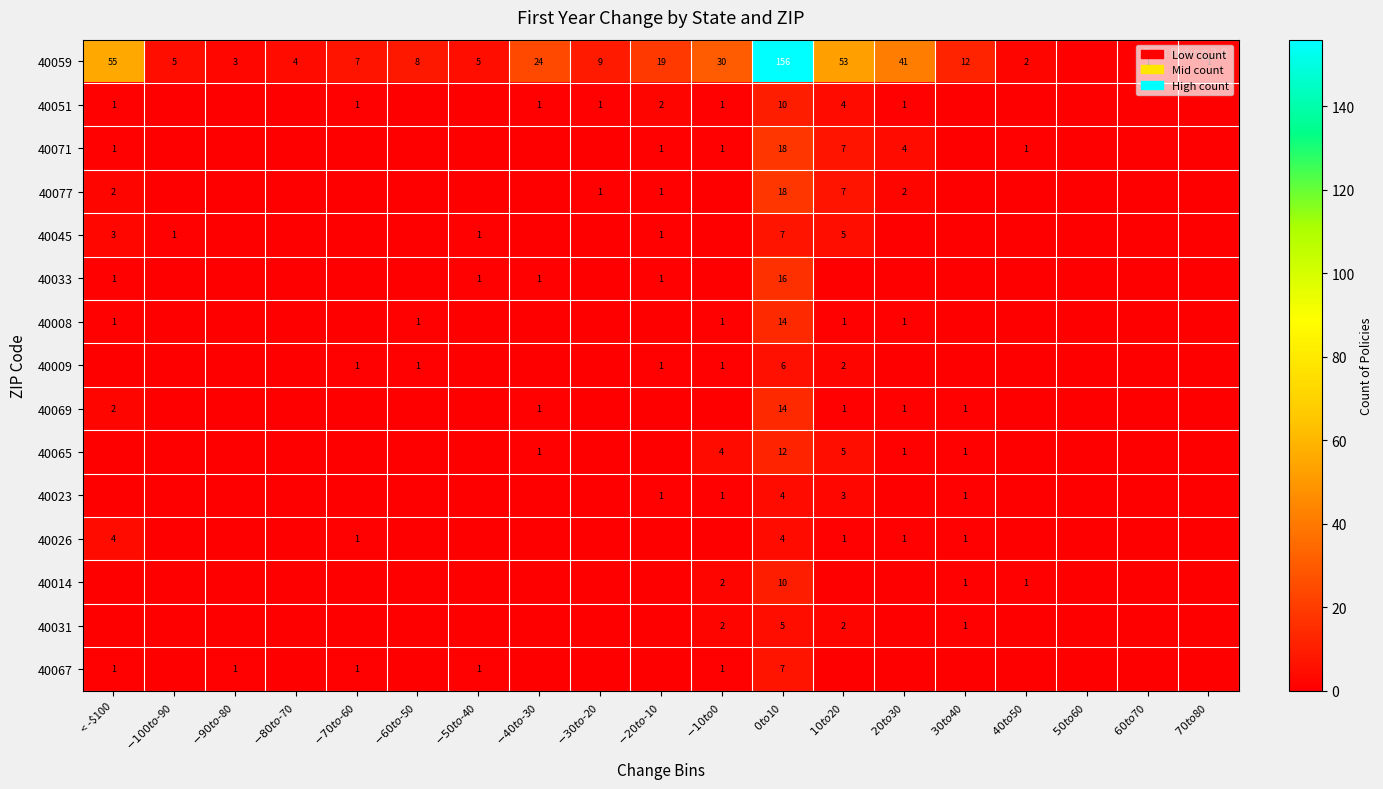

Is it true that 40051 equals 2 at $-20 to $-10?

True